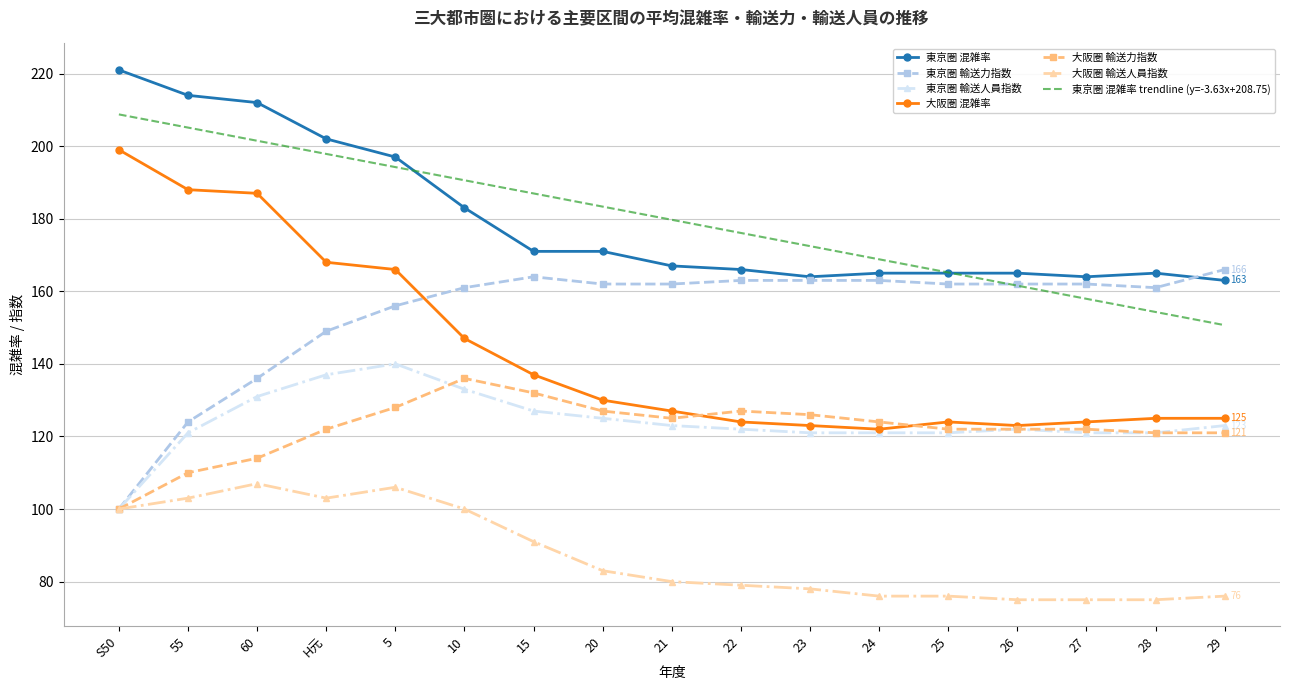

True or false: 東京圏 混雑率 trendline (y=-3.63x+208.75) and 大阪圏 混雑率 intersect in this chart.

False